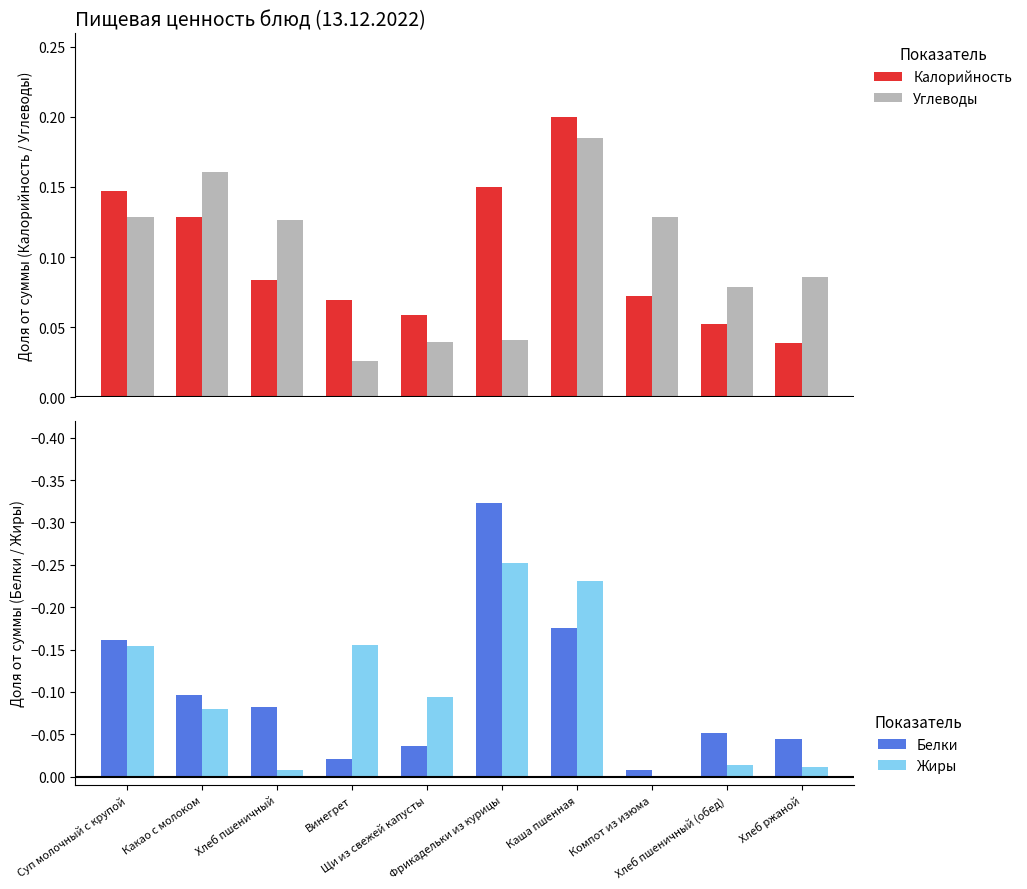

Rank the series by their maximum value, from lowest to highest.

Белки, Жиры, Углеводы, Калорийность